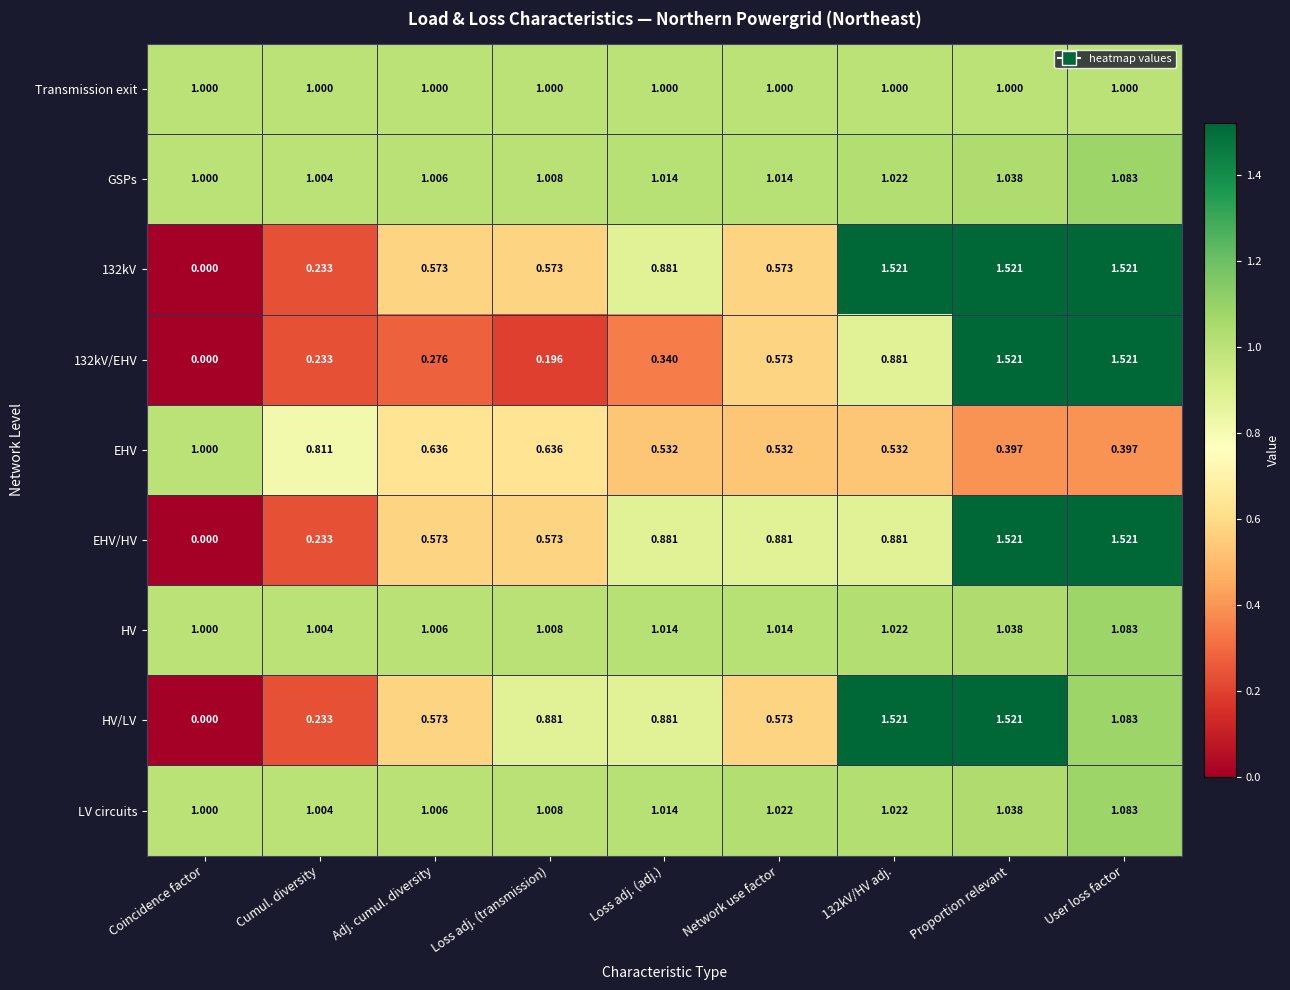

Between Cumul. diversity and Network use factor, which series saw the biggest shift?

EHV/HV